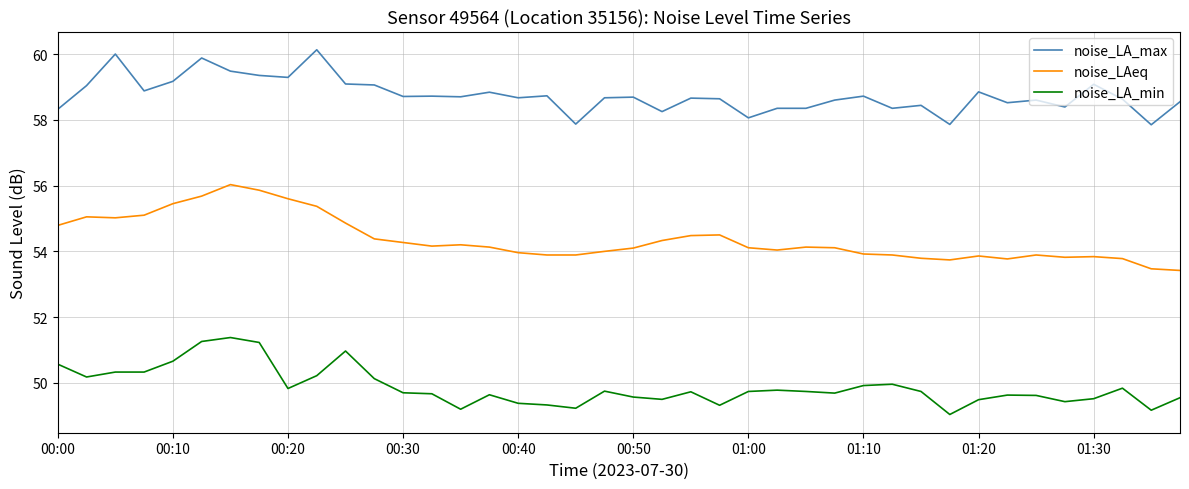

Which series has the largest total across all categories?

noise_LA_max